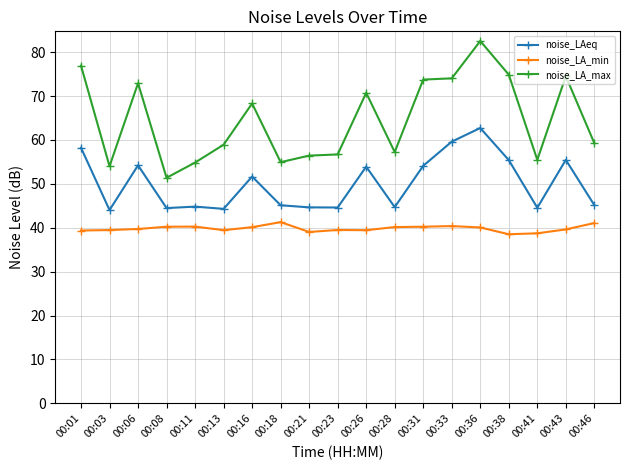

What is the maximum value for noise_LA_min?

41.3